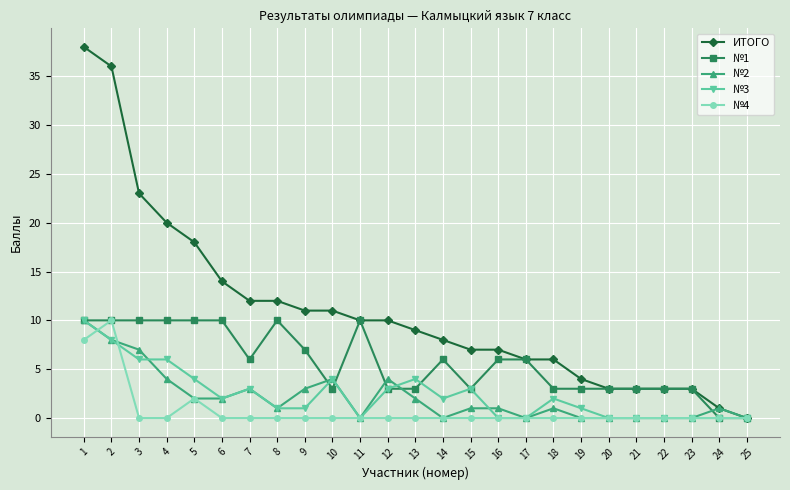

Which series has the largest range (max minus min)?

ИТОГО